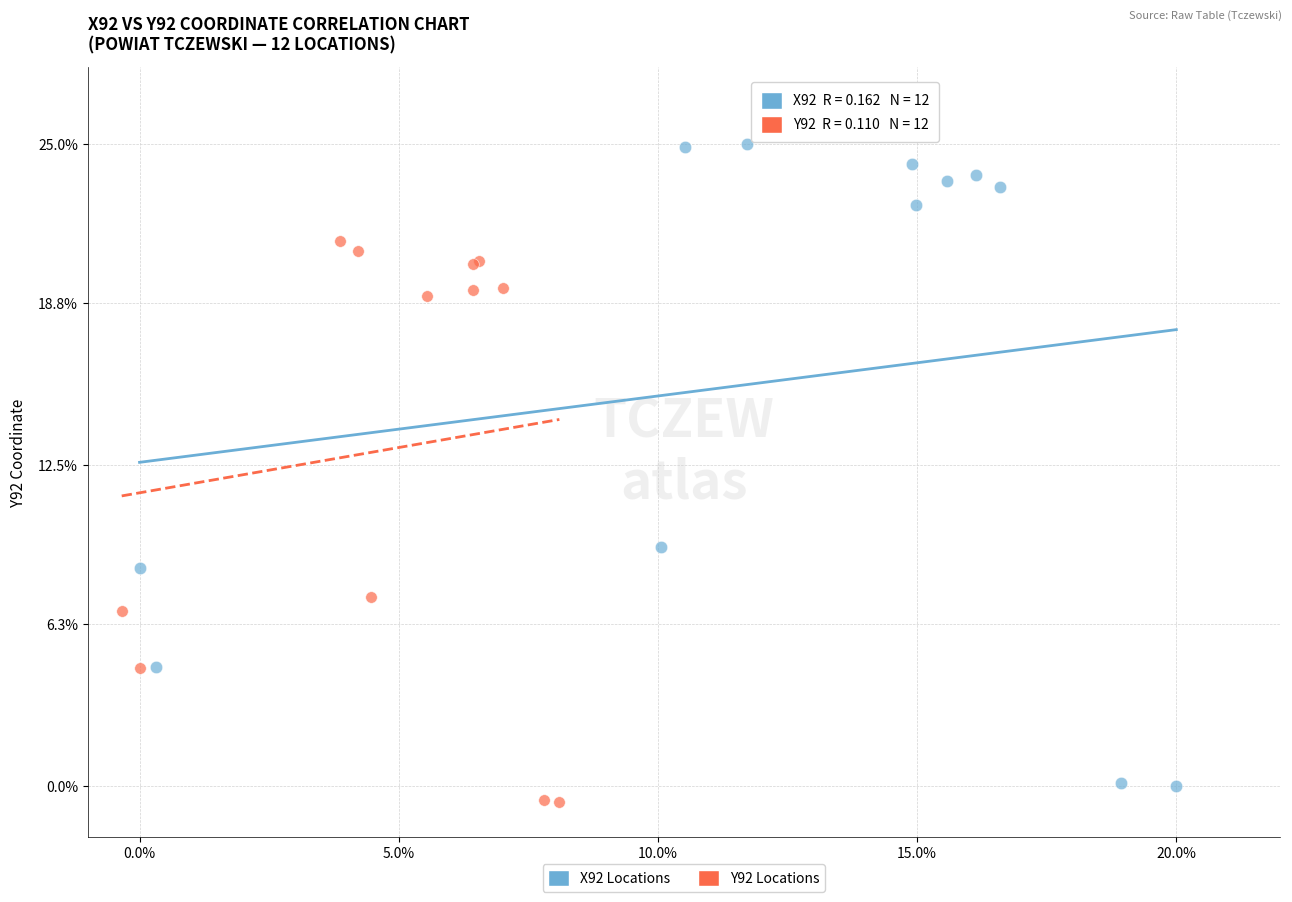

Which series reaches the maximum Y coordinate?

X92 Locations